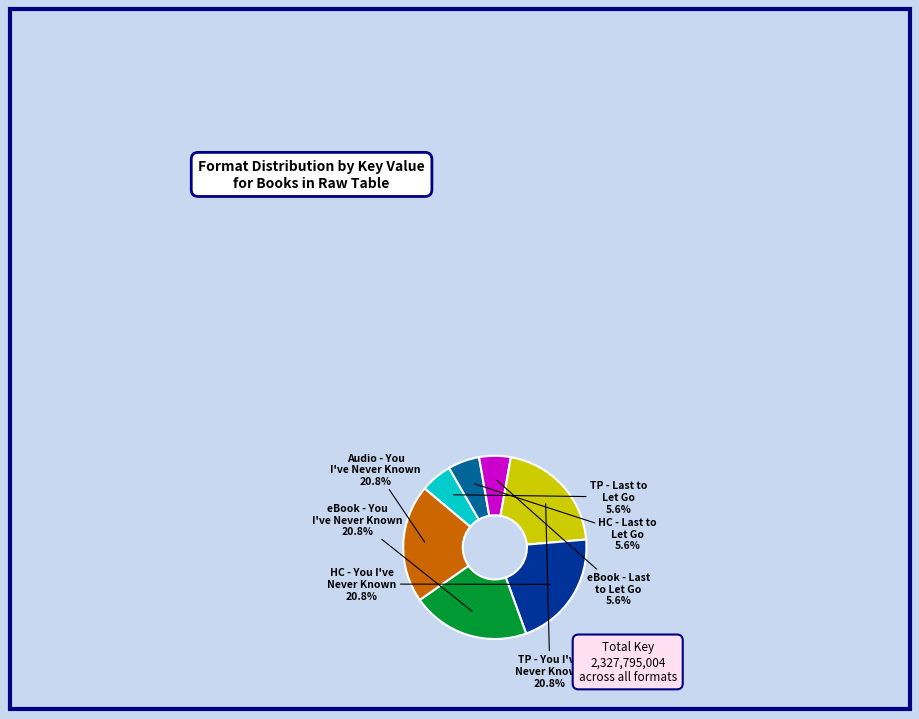

How many slices are in this pie chart?

7